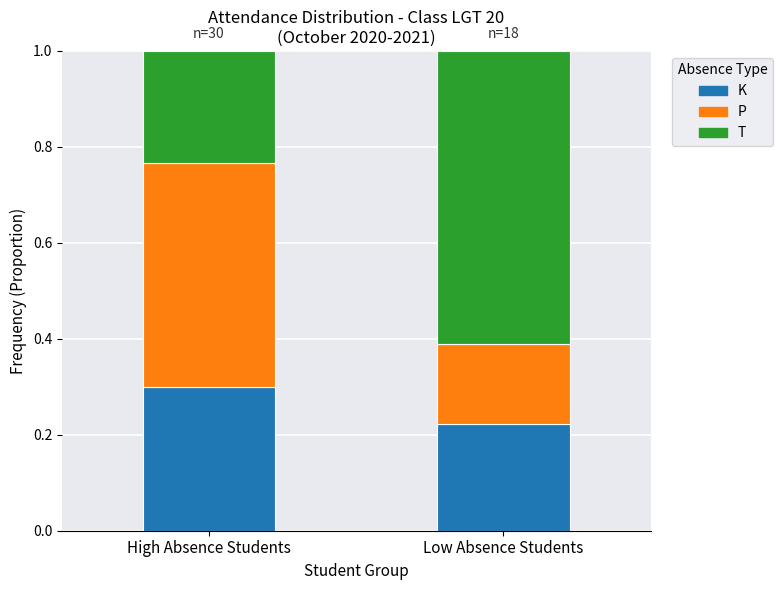

Read the K value at High Absence Students.

0.3